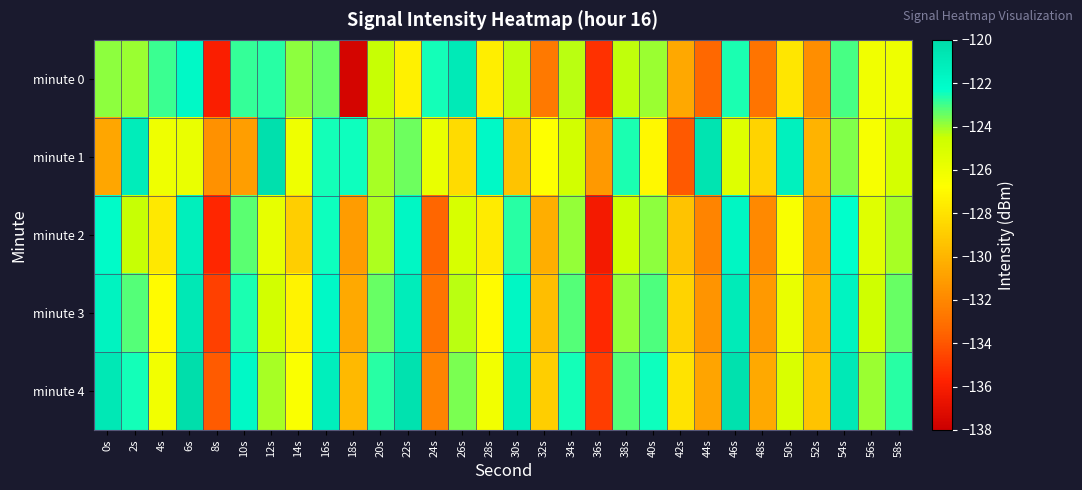

Which label corresponds to the largest value in the chart?

6s